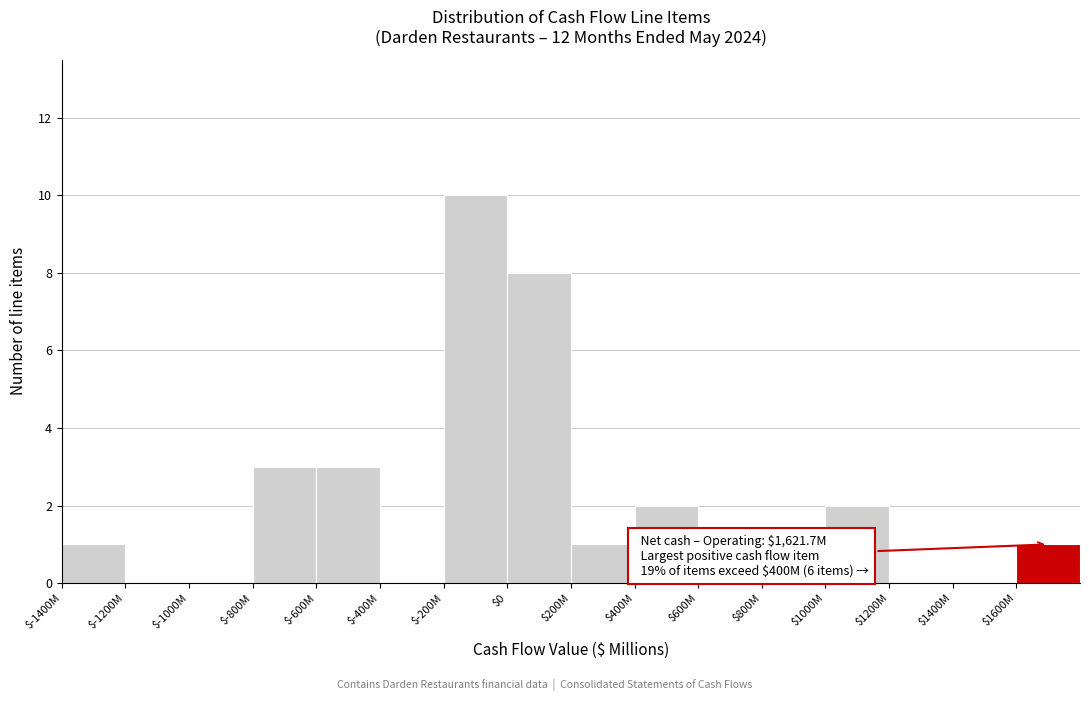

Which label corresponds to the largest value in the chart?

$-200M